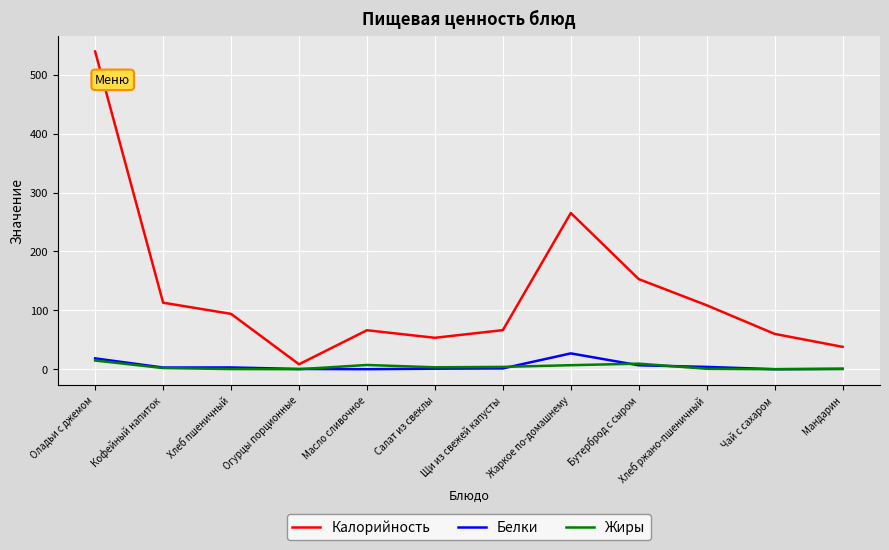

What is the approximate value of Жиры at Хлеб пшеничный?

0.3